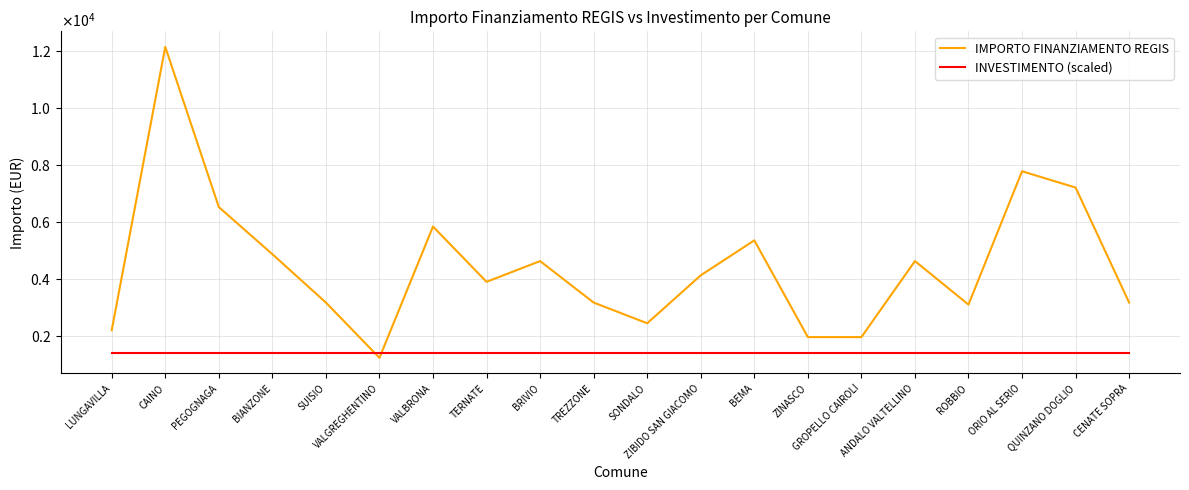

Rank the series at QUINZANO DOGLIO from highest to lowest value.

IMPORTO FINANZIAMENTO REGIS, INVESTIMENTO (scaled)